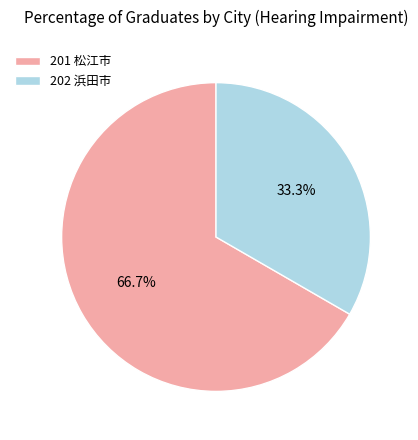

Rank the categories by value from highest to lowest.

201 松江市, 202 浜田市